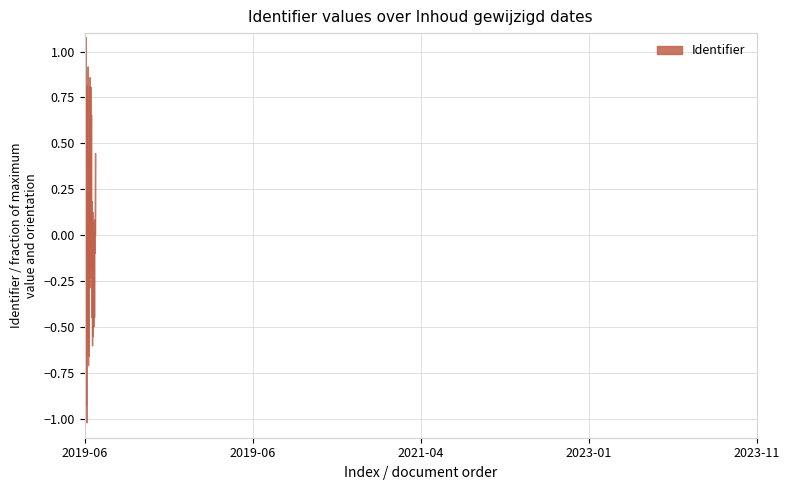

What is the change in value from 2019-06-13 to 2021-04-19?

+2